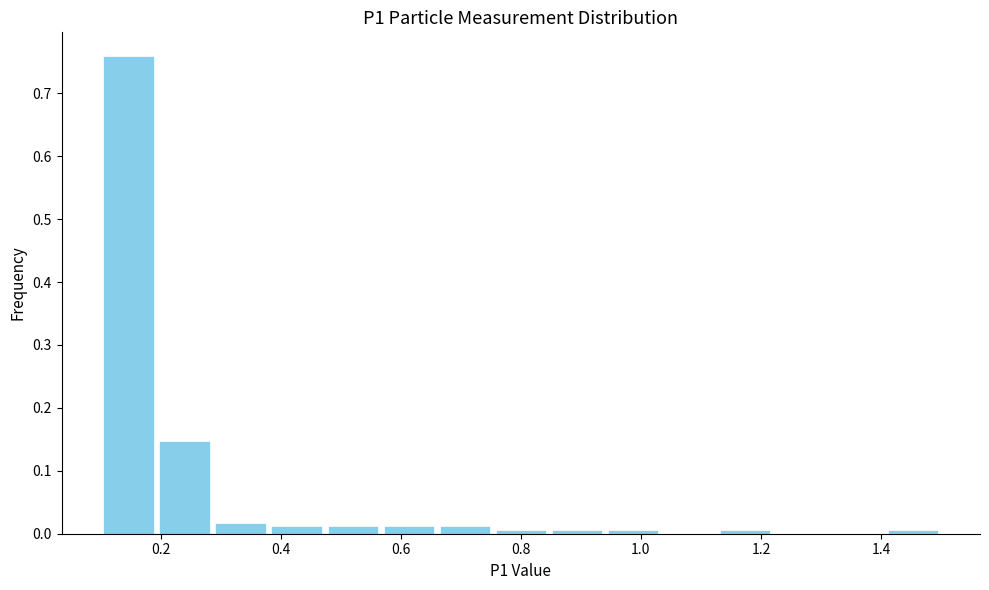

Reading left to right, transcribe this chart: for each bar, give the range it covers on the x-axis and its height. Neither the bar edges nor the heights are printed on the chart, so give them approximately, as read against the axes.

0.10 to 0.20: 0.76
0.20 to 0.28: 0.15
0.28 to 0.38: 0.02
0.38 to 0.48: 0.01
0.48 to 0.56: 0.01
0.56 to 0.66: 0.01
0.66 to 0.76: 0.01
0.76 to 0.84: under 0.01
0.84 to 0.94: under 0.01
0.94 to 1.04: under 0.01
1.04 to 1.12: 0
1.12 to 1.22: under 0.01
1.22 to 1.32: 0
1.32 to 1.40: 0
1.40 to 1.50: under 0.01